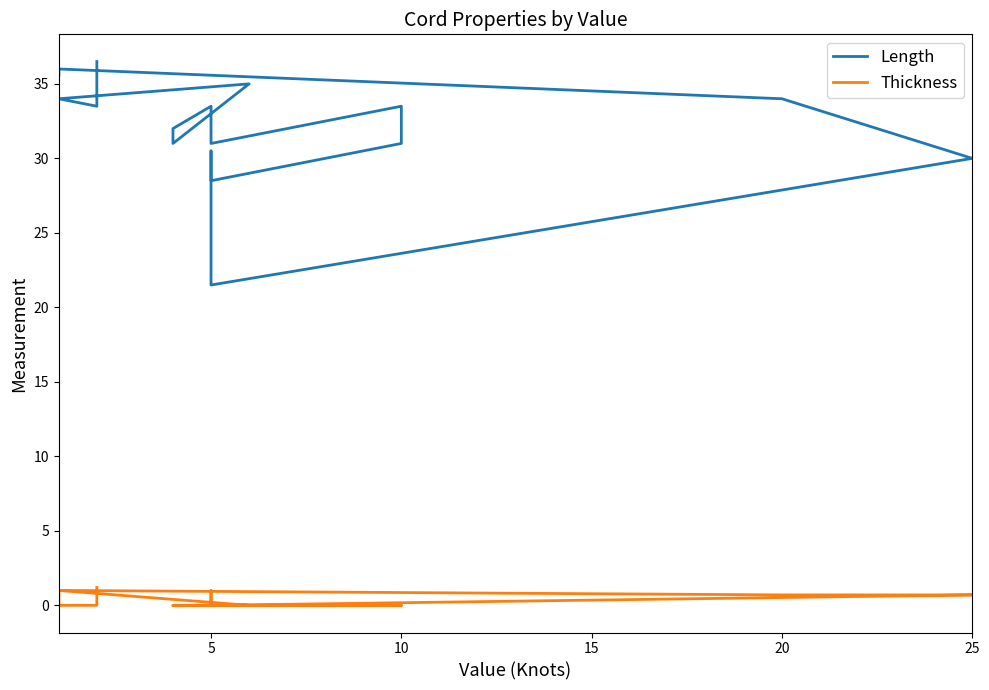

What is the maximum value shown in the chart?

36.5